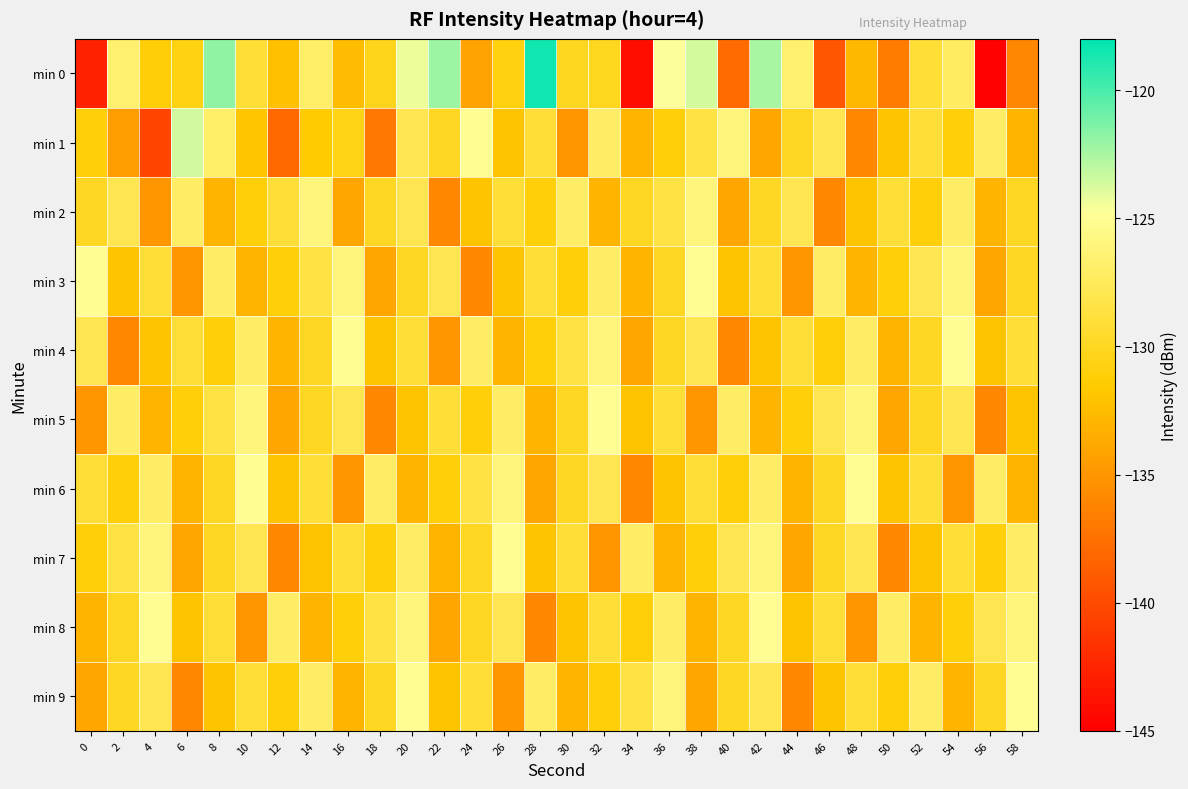

Count the number of data series in this chart.

10